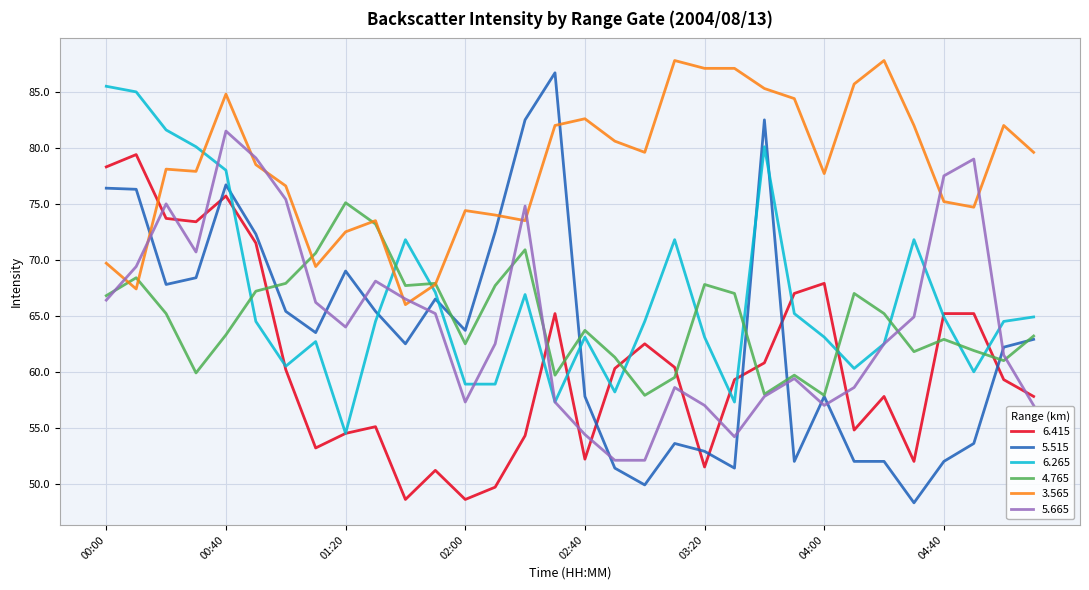

How many lines are shown in the chart?

6